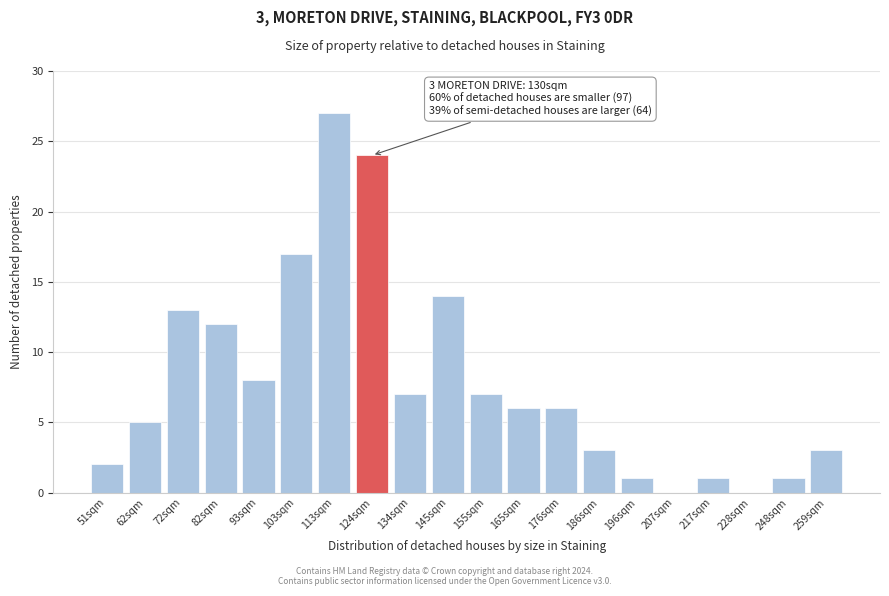

Reading left to right, extract all data points from this chart.

51sqm=2	62sqm=5	72sqm=13	82sqm=12	93sqm=8	103sqm=17	113sqm=27	124sqm=24	134sqm=7	145sqm=14	155sqm=7	165sqm=6	176sqm=6	186sqm=3	196sqm=1	207sqm=0	217sqm=1	228sqm=0	248sqm=1	259sqm=3